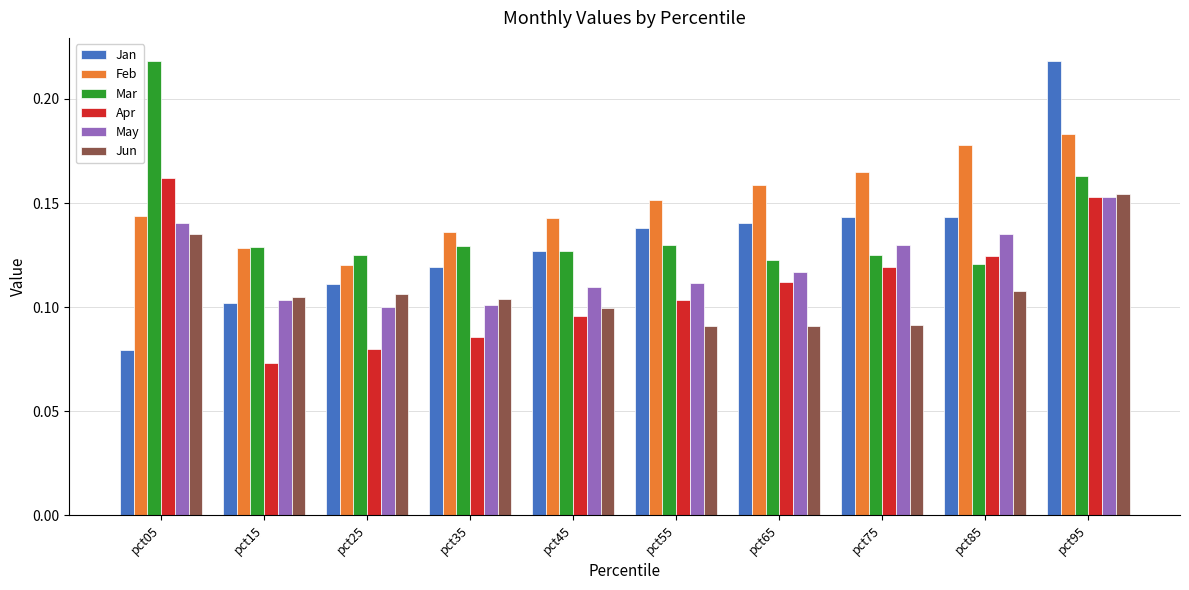

At which category is the sum across all series the highest?

pct95